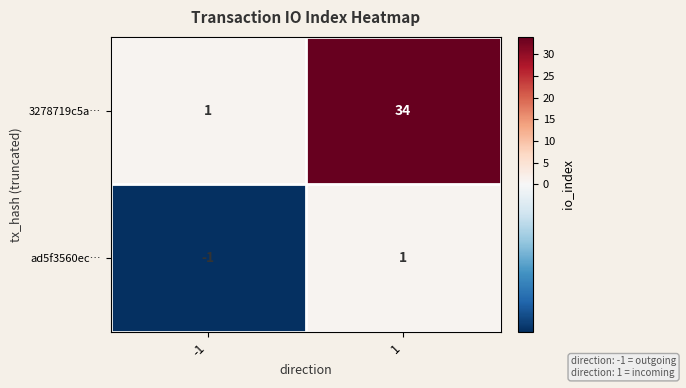

How many series are shown in this chart?

2